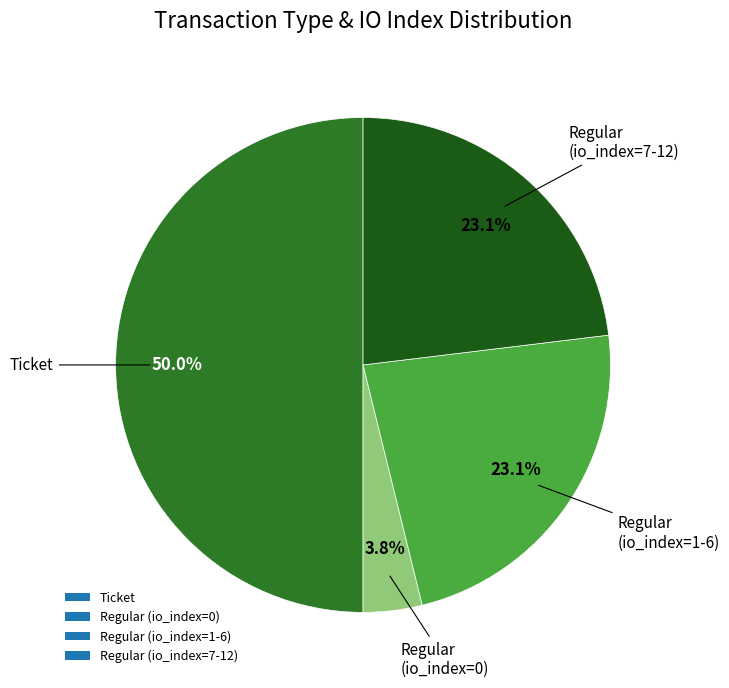

Is Regular (io_index=0) the majority of the pie?

No